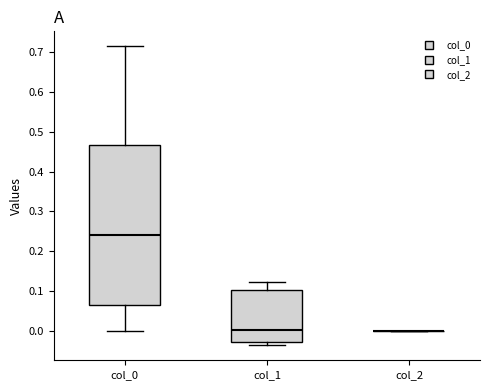

Reading left to right, read every box against the y-axis: the position of its median line, the range the box covers, and the ends of its whiskers. The values are not printed on the chart, so give them approximately, as read against the axis.

col_0: median 0.24, box 0.07 to 0.47, whiskers 0.00 to 0.71
col_1: median 0.00, box -0.03 to 0.10, whiskers -0.04 to 0.12
col_2: box collapsed to a line at 0.00, whiskers 0.00 to 0.00